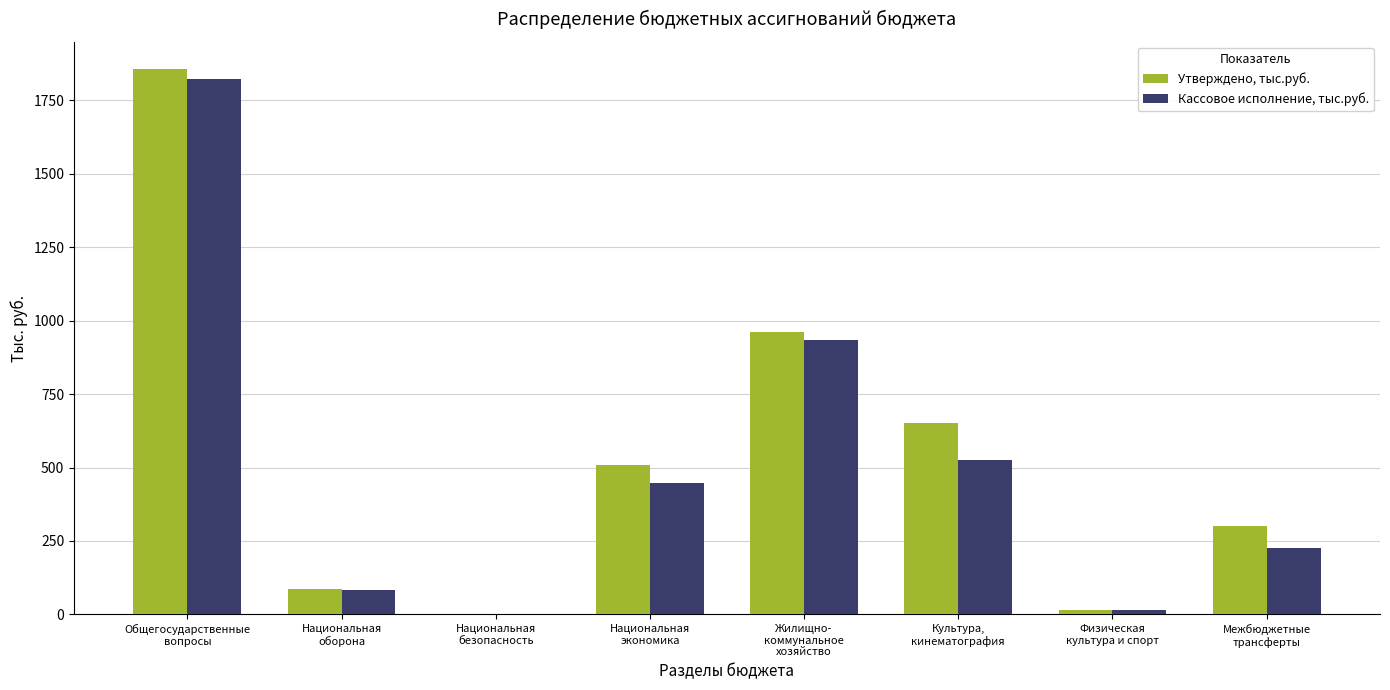

What is the greatest value displayed?

1855.6